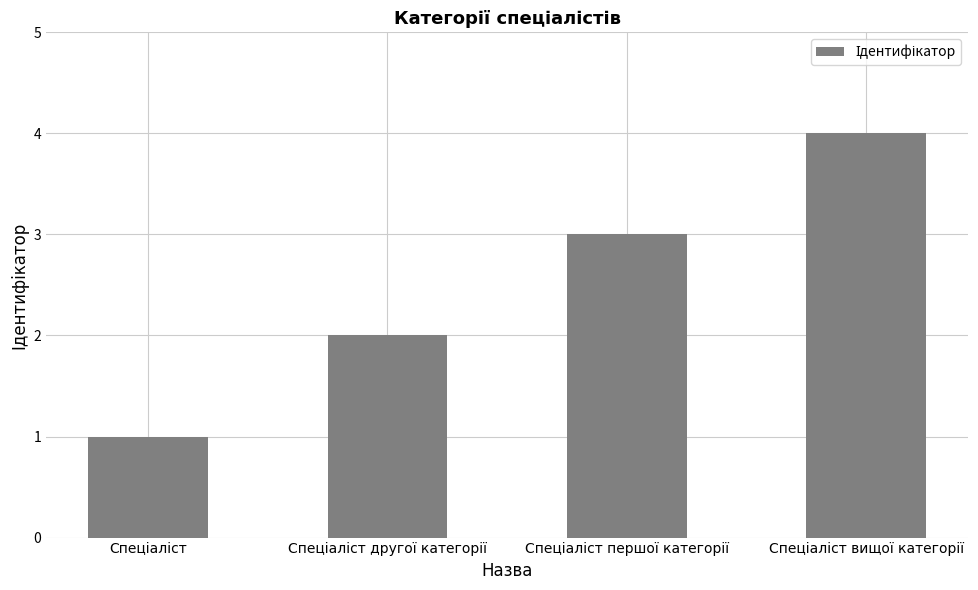

What is the sum of all values?

10